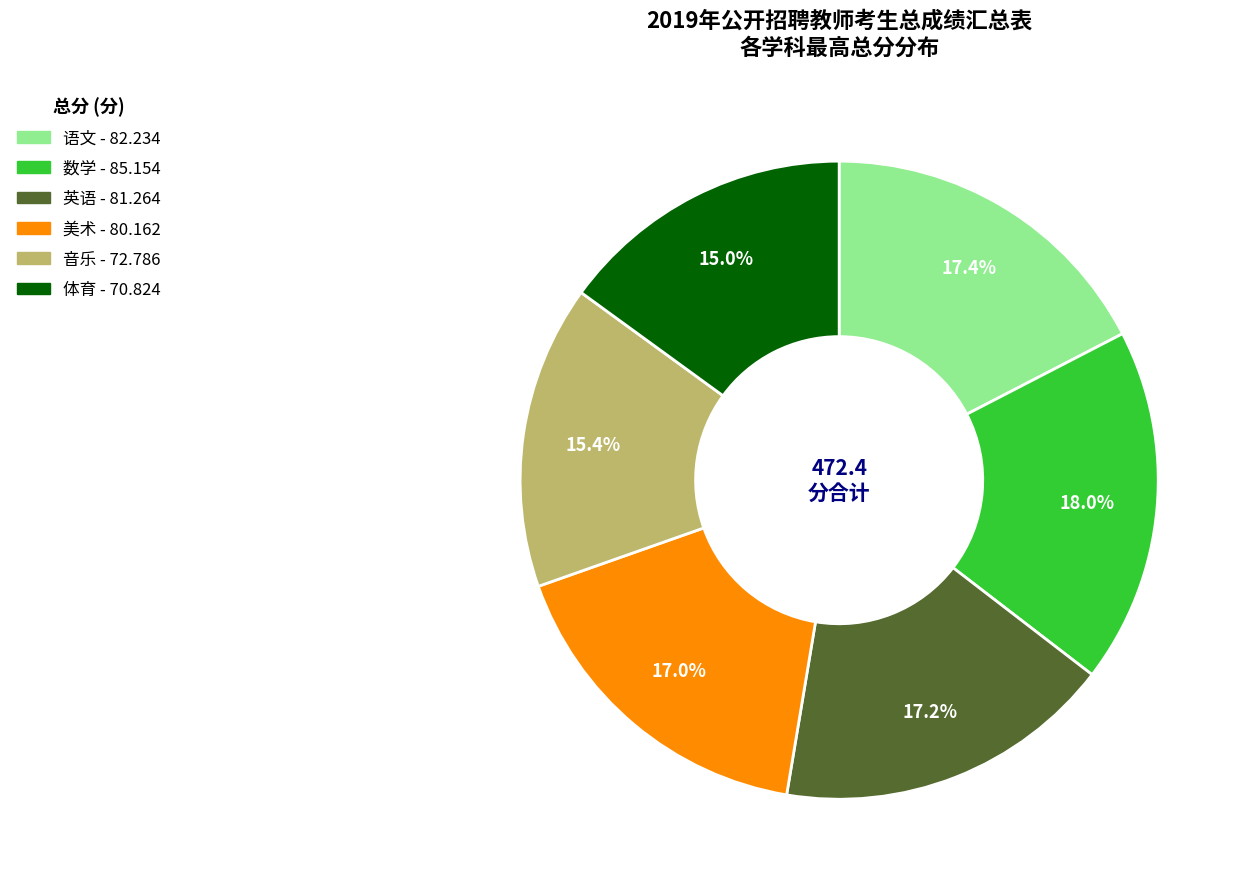

True or false: 体育 accounts for 2% of the total.

False